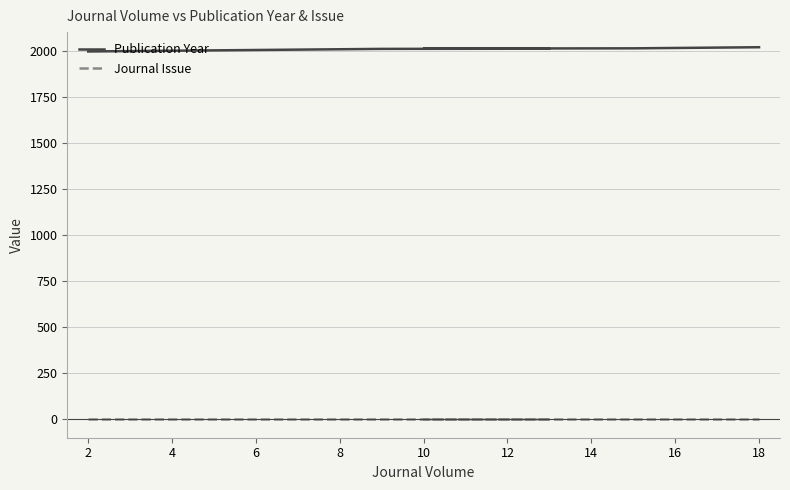

True or false: Journal Issue and Publication Year cross at least once.

False